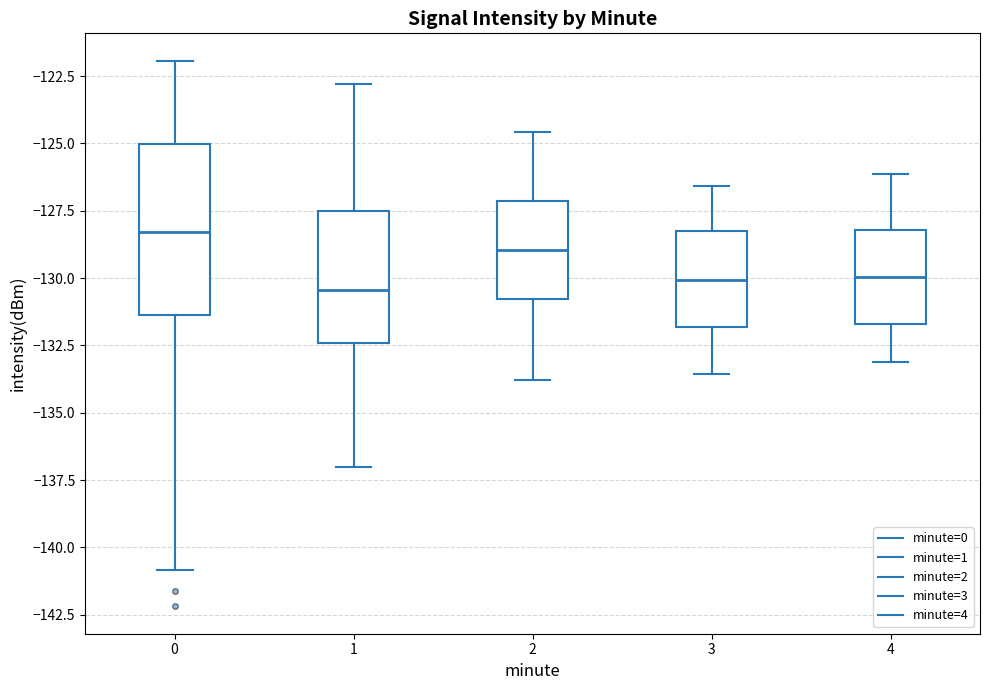

Reading left to right, transcribe this box plot: for each box, give where its median line is, the range the box spans, and where its two whiskers end, as read against the y-axis. The values are not printed on the chart, so give them approximately, as read against the axis.

0: median -128.5, box -131.5 to -125.0, whiskers -141.0 to -122.0
1: median -130.5, box -132.5 to -127.5, whiskers -137.0 to -123.0
2: median -129.0, box -131.0 to -127.0, whiskers -134.0 to -124.5
3: median -130.0, box -132.0 to -128.0, whiskers -133.5 to -126.5
4: median -130.0, box -131.5 to -128.0, whiskers -133.0 to -126.0